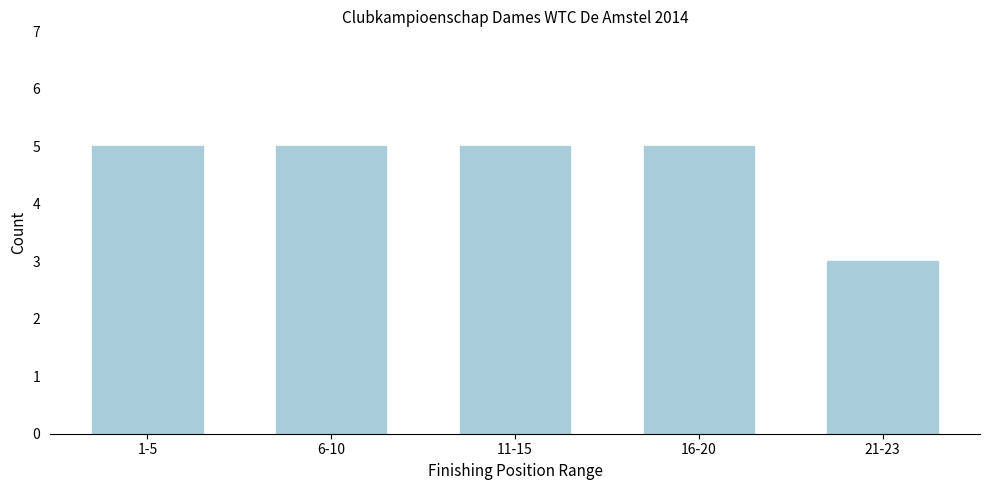

Reading left to right, transcribe all the data shown in this chart.

1-5=5	6-10=5	11-15=5	16-20=5	21-23=3